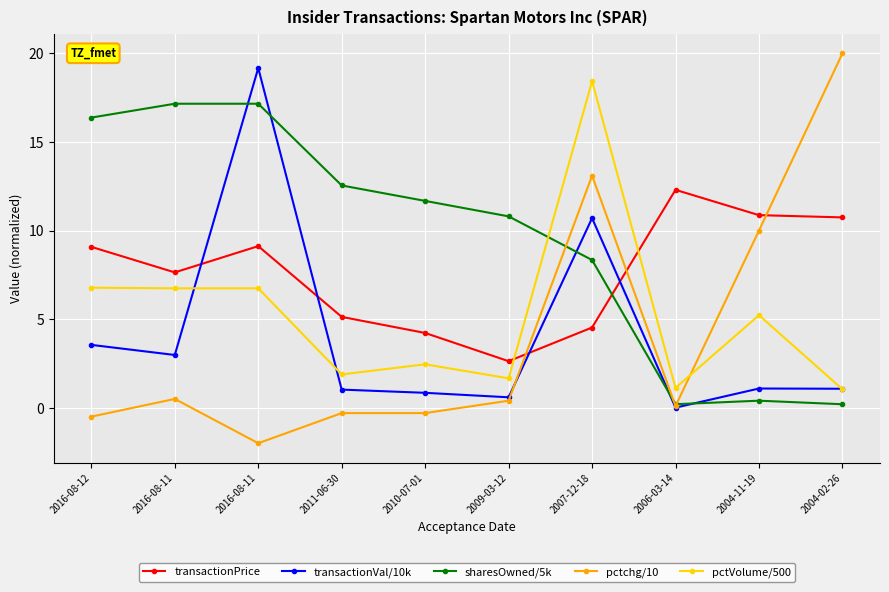

How many lines are shown in the chart?

5